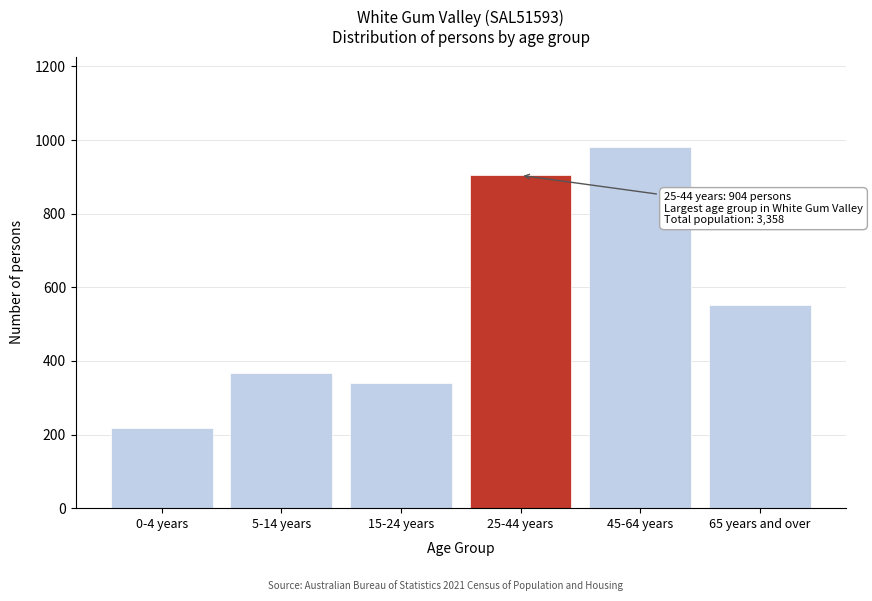

Reading left to right, extract all data points from this chart.

219	367	341	904	981	553